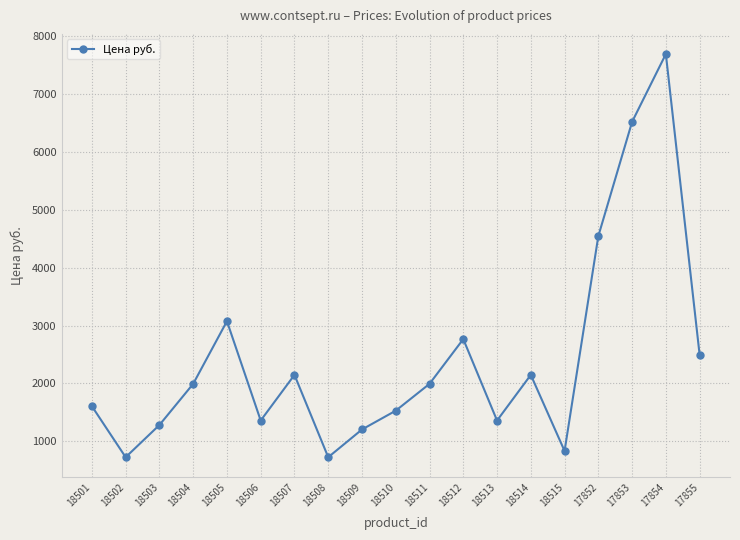

How many lines are shown in the chart?

1